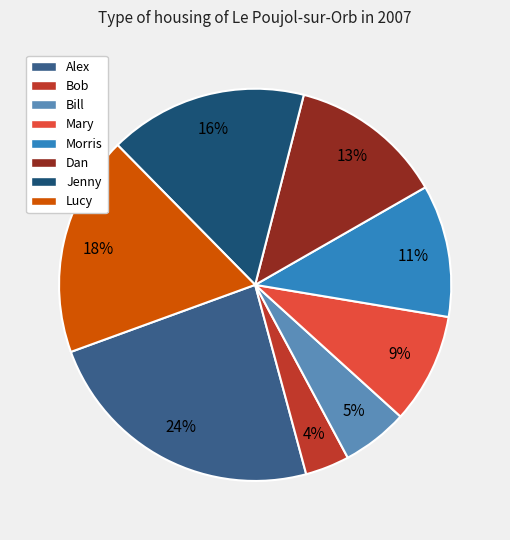

Count the number of slices in the pie.

8